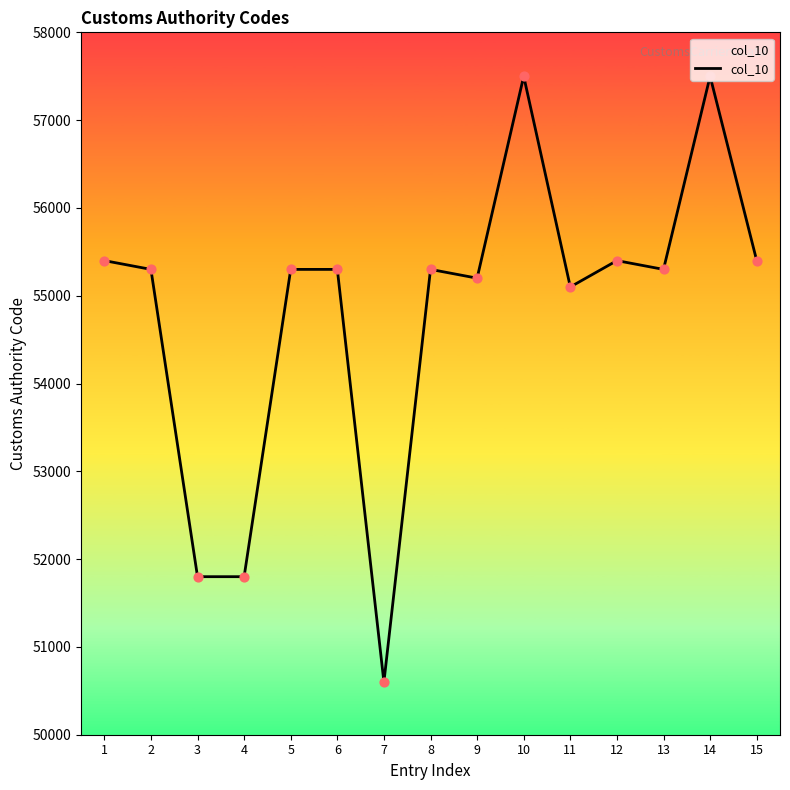

Which has a higher value, 3 or 5?

5